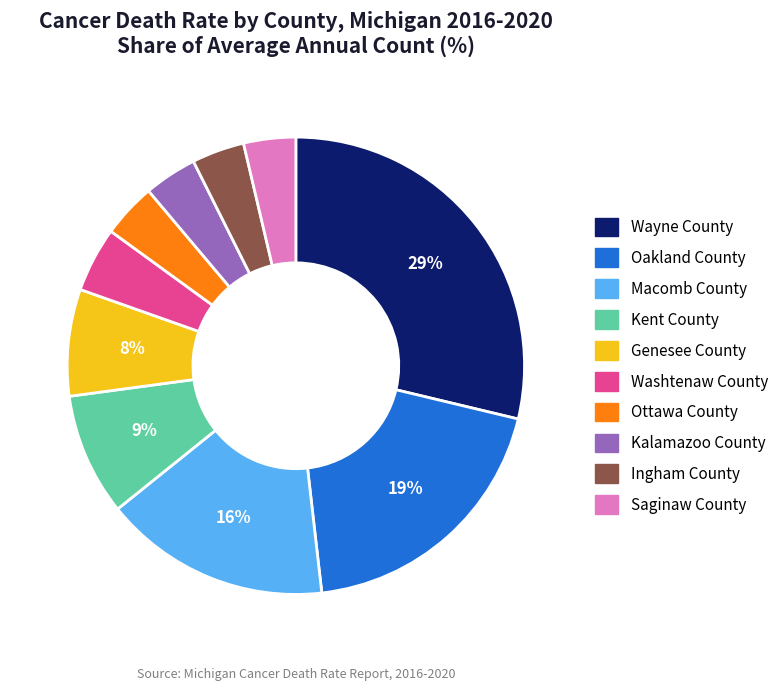

What is the largest slice in the pie chart?

Wayne County